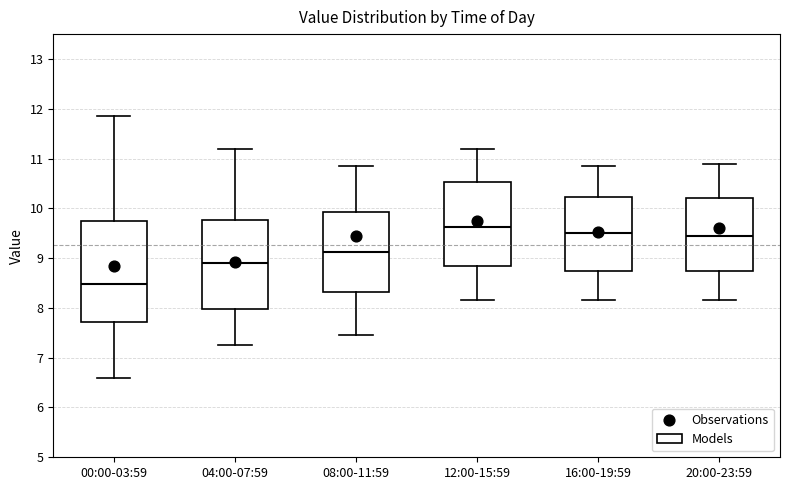

Reading left to right, read every box against the y-axis: the position of its median line, the range the box covers, and the ends of its whiskers. The values are not printed on the chart, so give them approximately, as read against the axis.

00:00-03:59: median 8.5, box 7.7 to 9.8, whiskers 6.6 to 11.9
04:00-07:59: median 8.9, box 8.0 to 9.8, whiskers 7.3 to 11.2
08:00-11:59: median 9.1, box 8.3 to 9.9, whiskers 7.5 to 10.9
12:00-15:59: median 9.6, box 8.8 to 10.5, whiskers 8.2 to 11.2
16:00-19:59: median 9.5, box 8.7 to 10.2, whiskers 8.2 to 10.9
20:00-23:59: median 9.5, box 8.7 to 10.2, whiskers 8.2 to 10.9